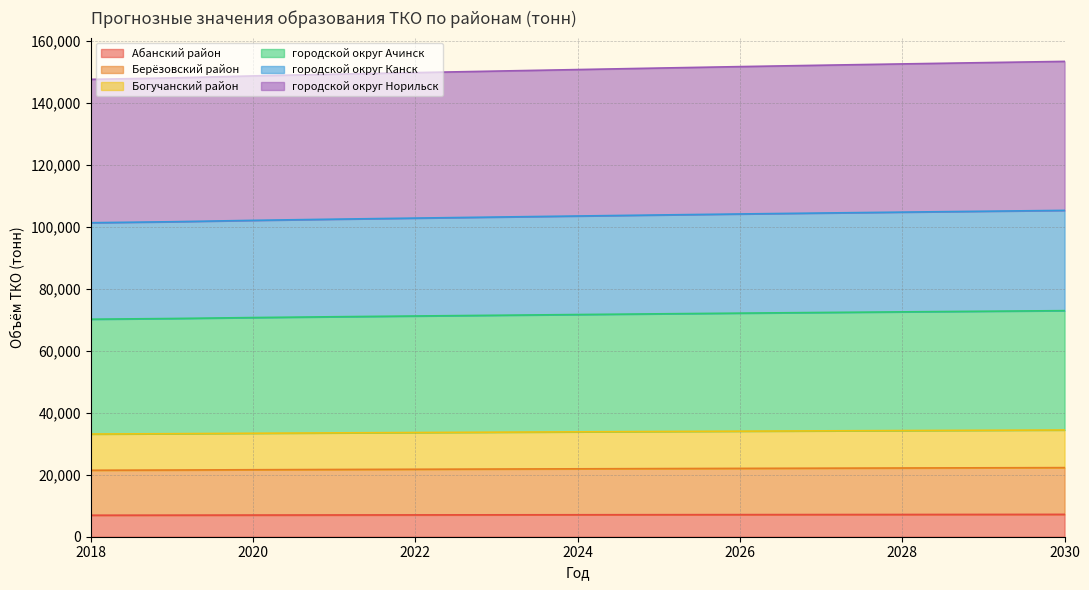

The городской округ Ачинск series shows 231057 at 2025. True or false?

False